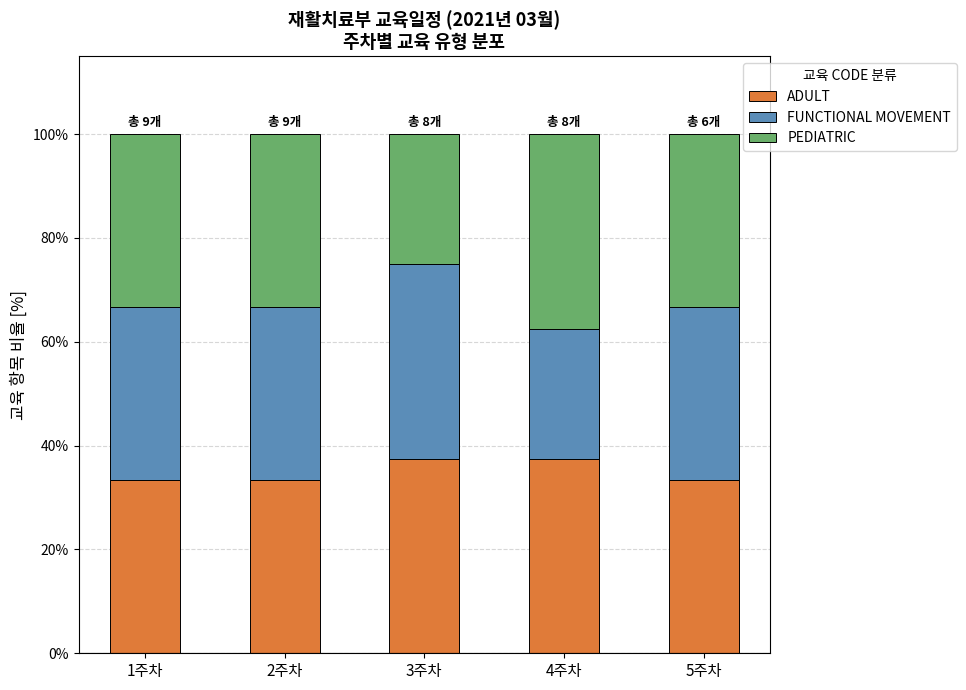

Reading left to right, what are the values for ADULT?

33.3	33.3	37.5	37.5	33.3